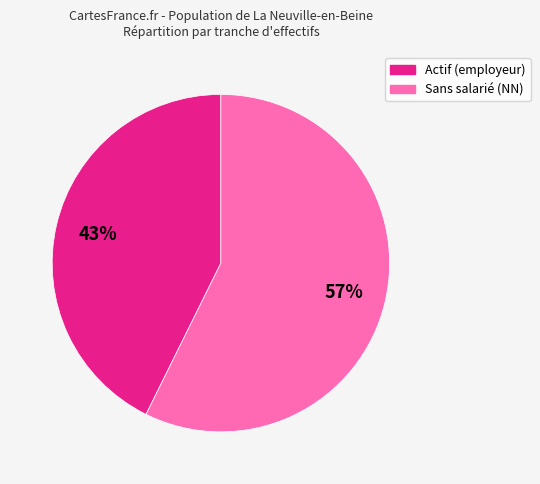

The Actif (employeur) slice represents 35% of the pie. True or false?

False